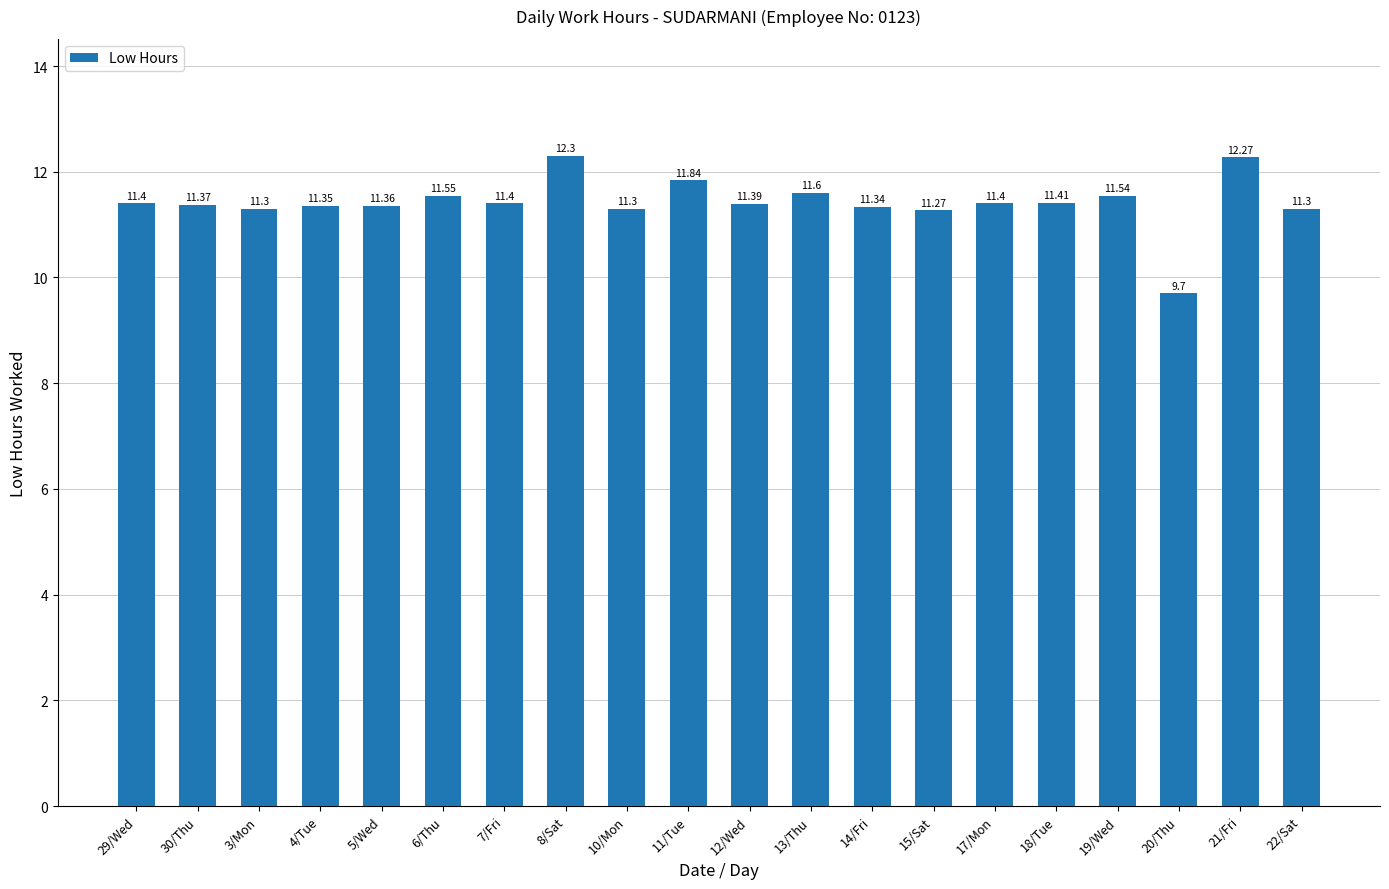

What is the sum of the values at 15/Sat and 21/Fri?

23.5